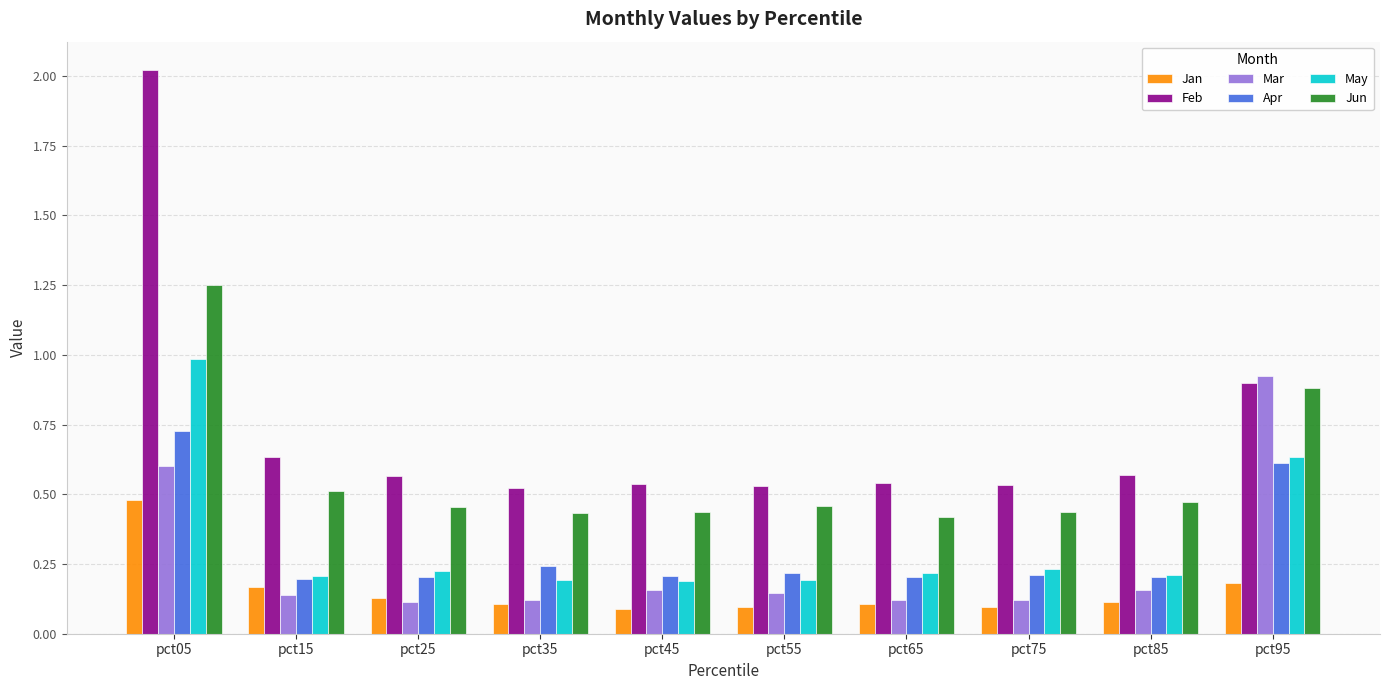

Are the bars horizontal?

No